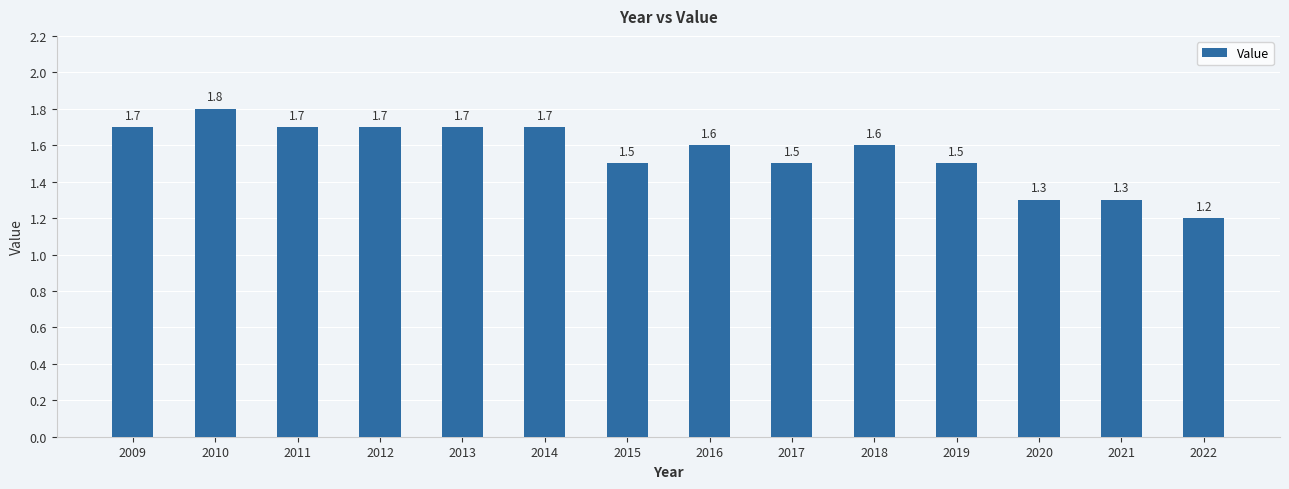

Count the values in the range 1 to 2.

14